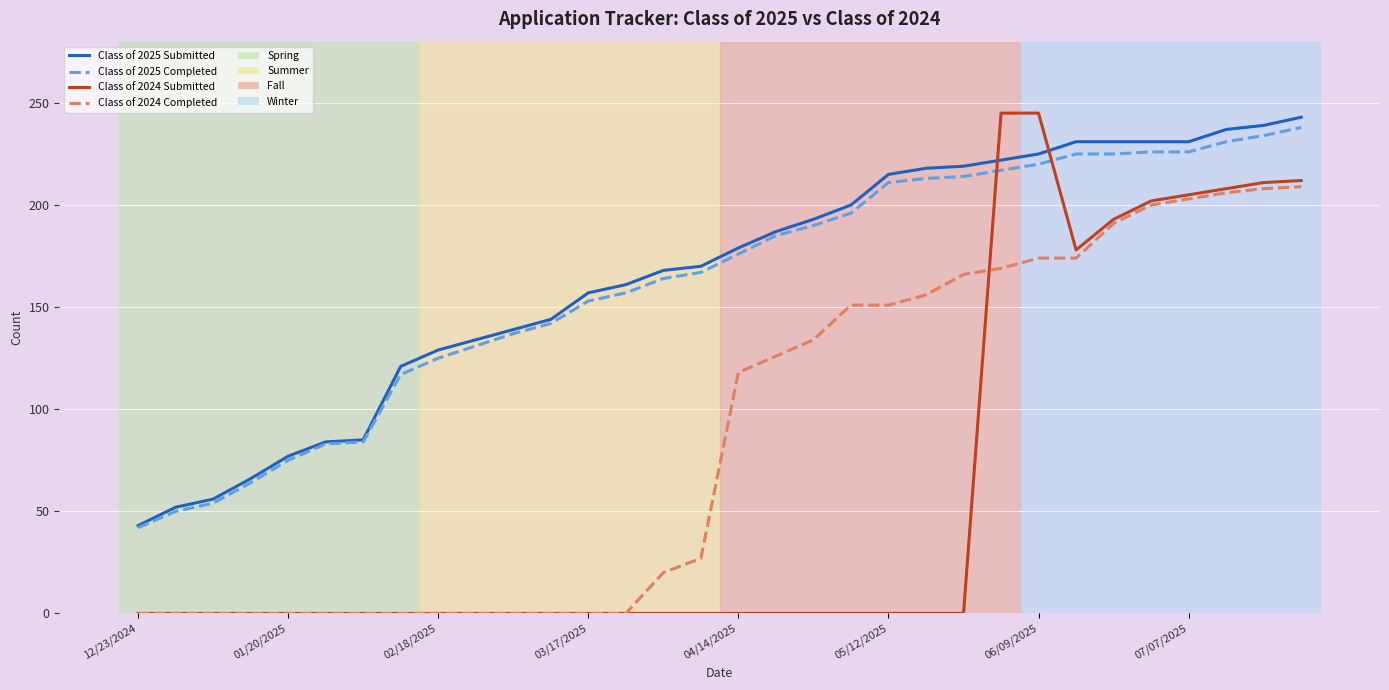

What is the highest value of the Class of 2025 Submitted series?

243